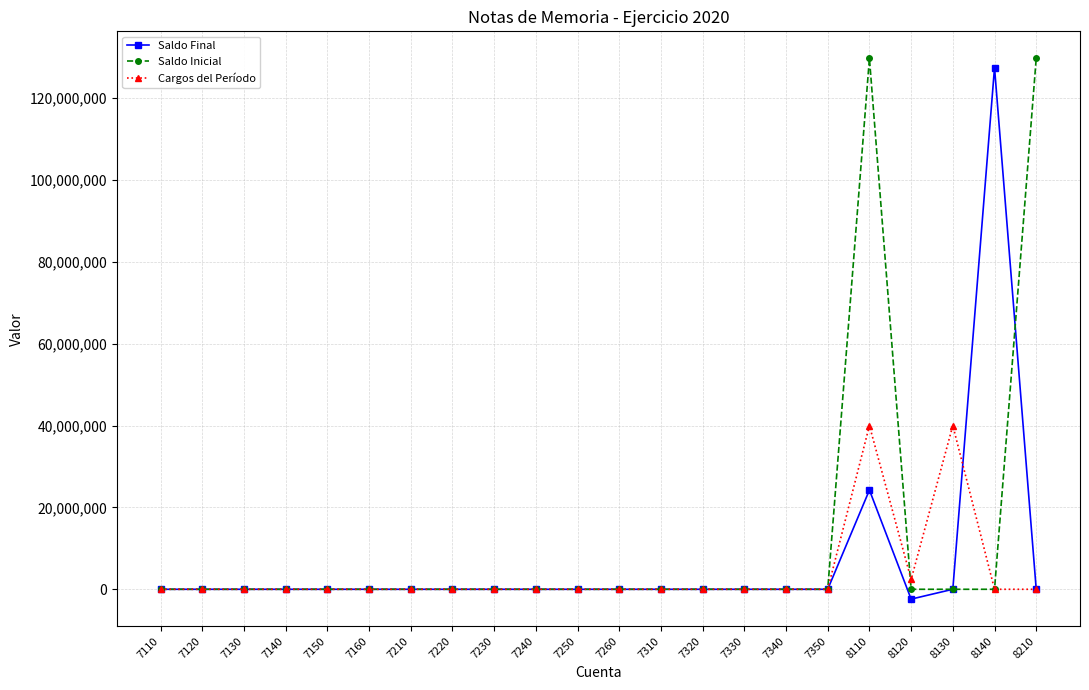

How many lines are shown in the chart?

3